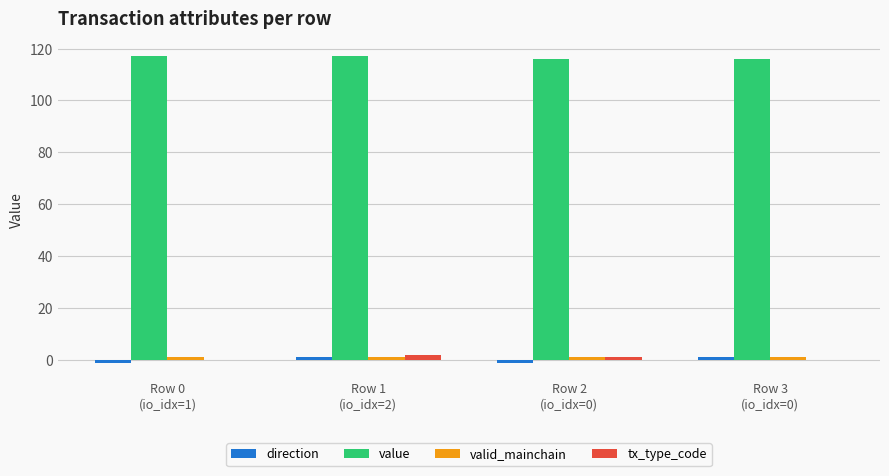

What is the maximum value shown in the chart?

116.9